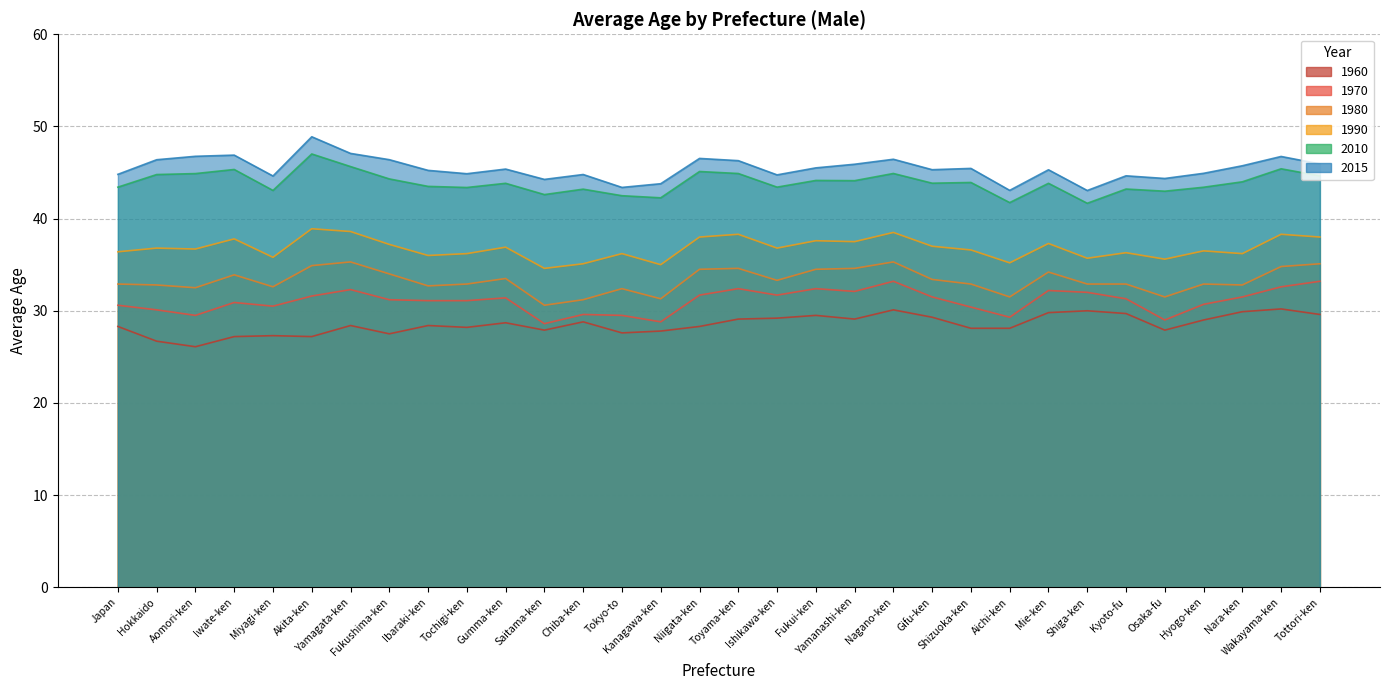

Between Hyogo-ken and Ibaraki-ken, which is larger?

Ibaraki-ken